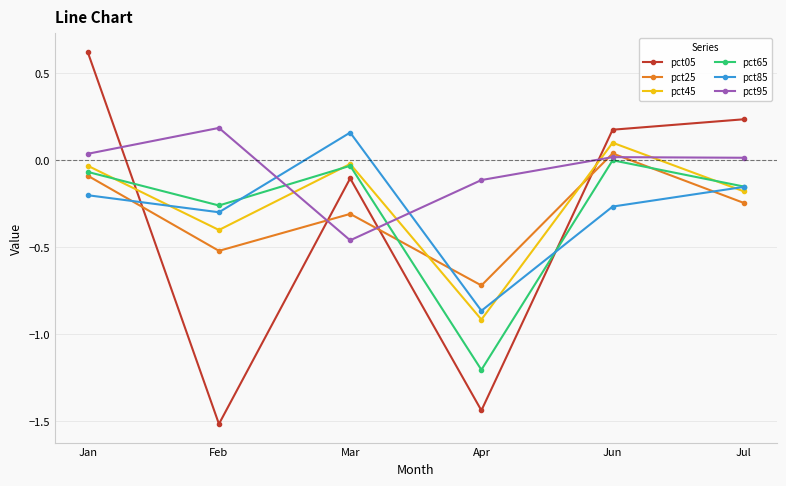

What is the total value across all series at Jan?

0.3